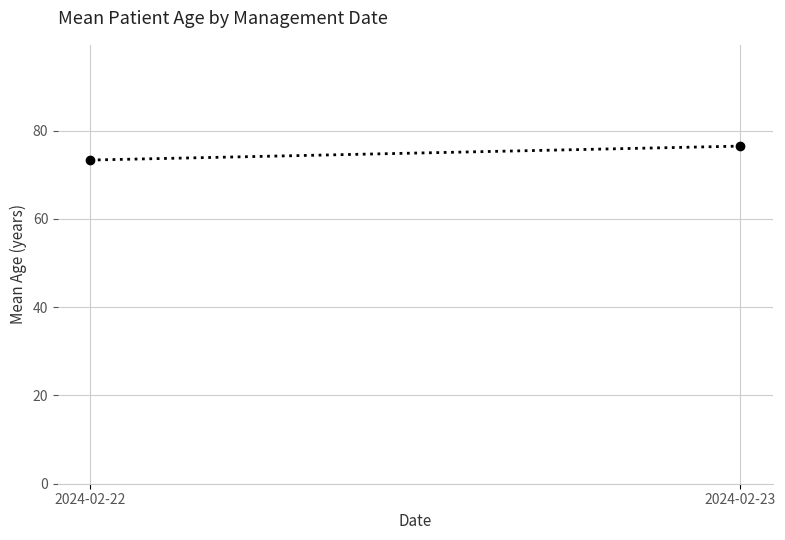

What is the greatest value displayed?

76.5